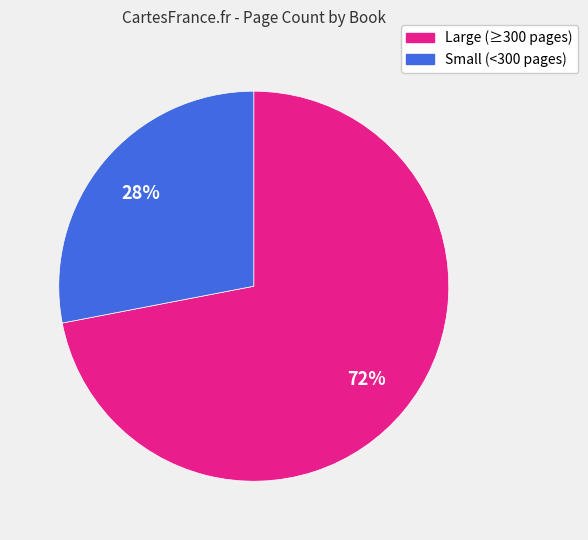

Which category has the smallest portion of the pie?

Small (<300 pages)